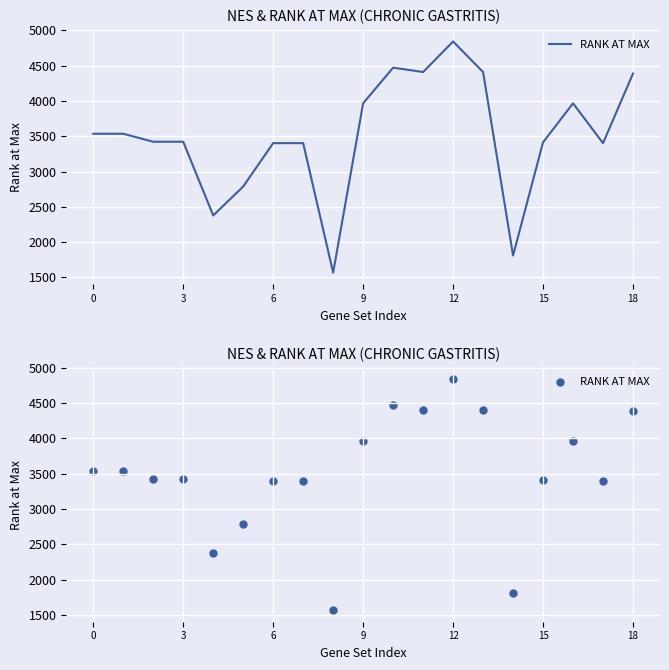

Which has a higher value, 7 or 13?

13